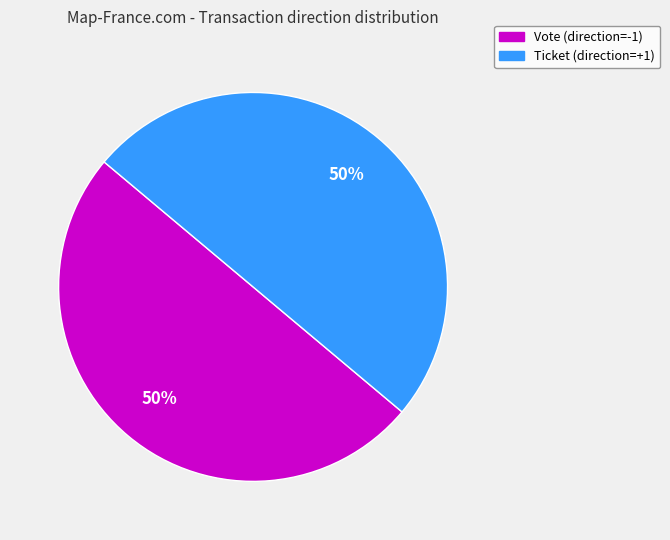

The Vote slice represents 50% of the pie. True or false?

True